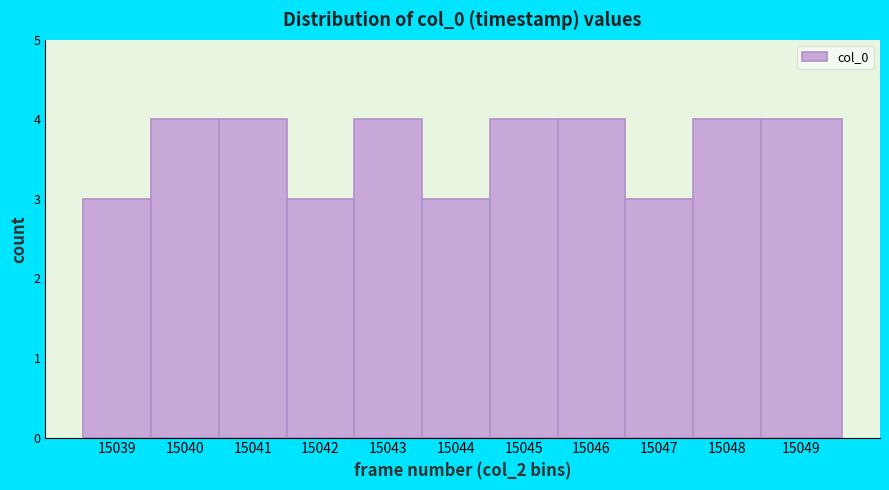

Reading left to right, transcribe all the data shown in this chart.

15039=3	15040=4	15041=4	15042=3	15043=4	15044=3	15045=4	15046=4	15047=3	15048=4	15049=4